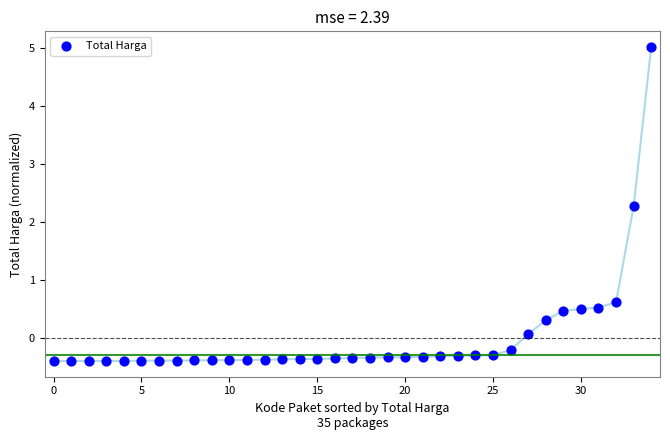

What Y value in the scatter plot is closest to 2?

2.3